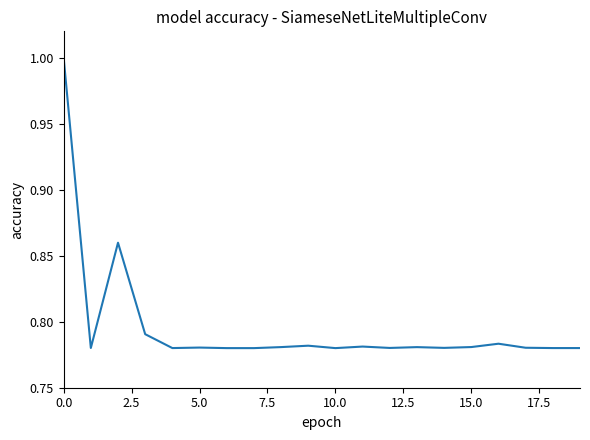

What is the sum of all values?

15.9